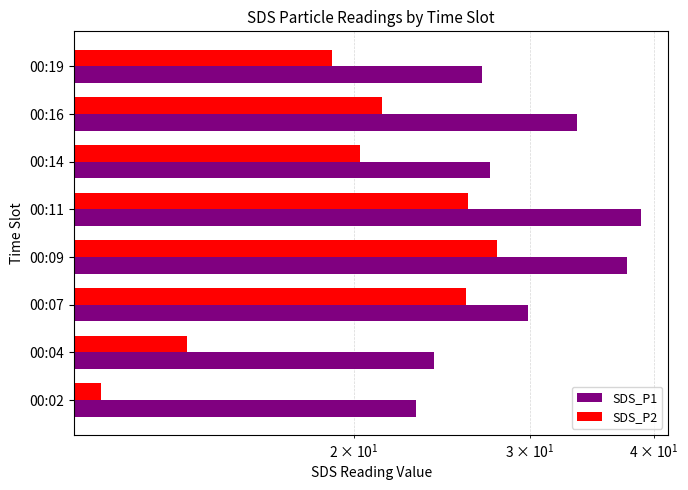

How many values in the SDS_P1 series are below 29?

4